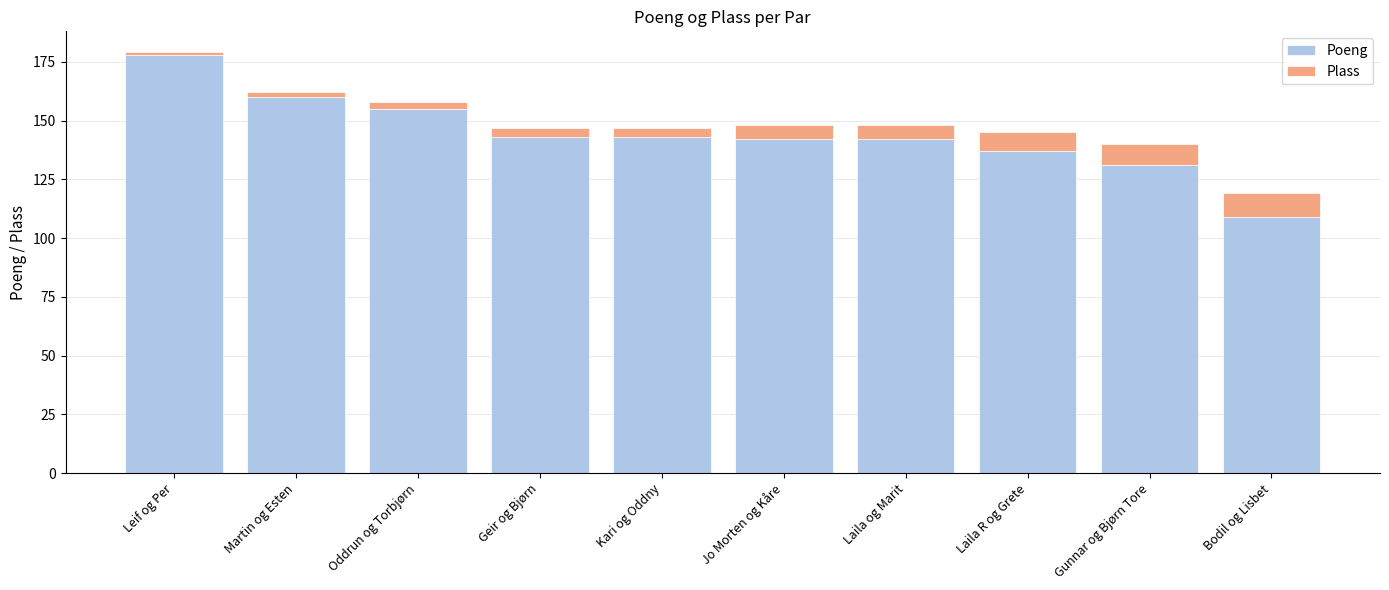

What is the sum of all Poeng values?

1440